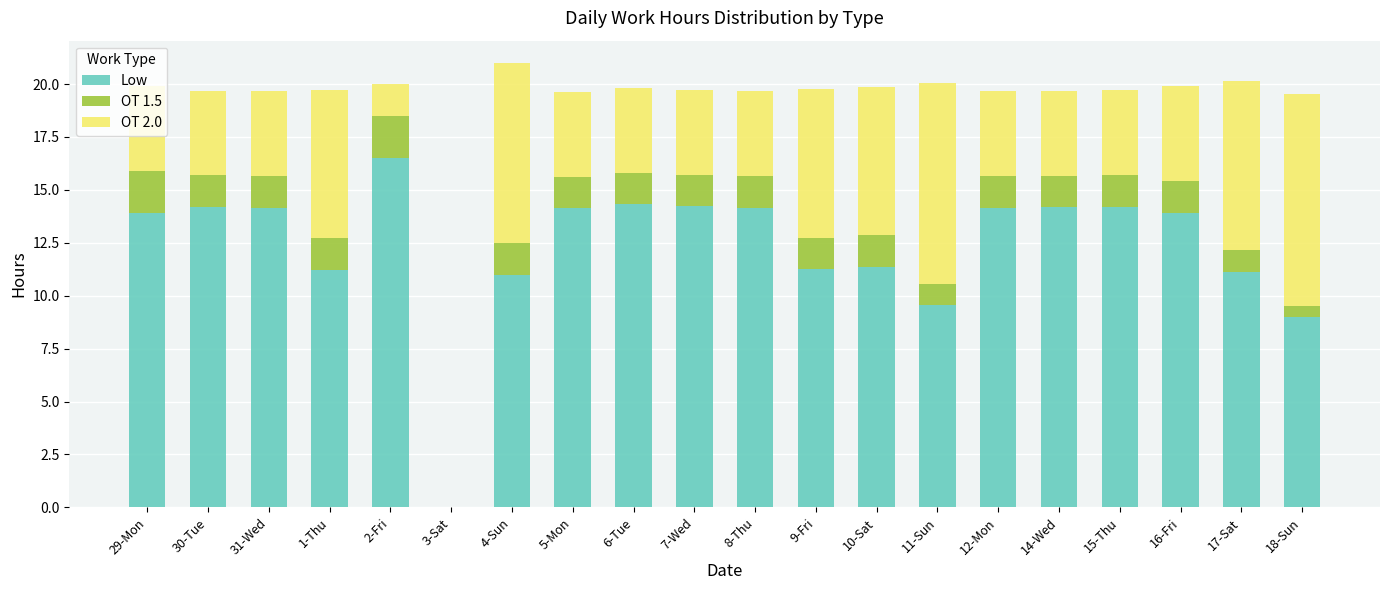

What is the total value across all series at 5-Mon?

19.6